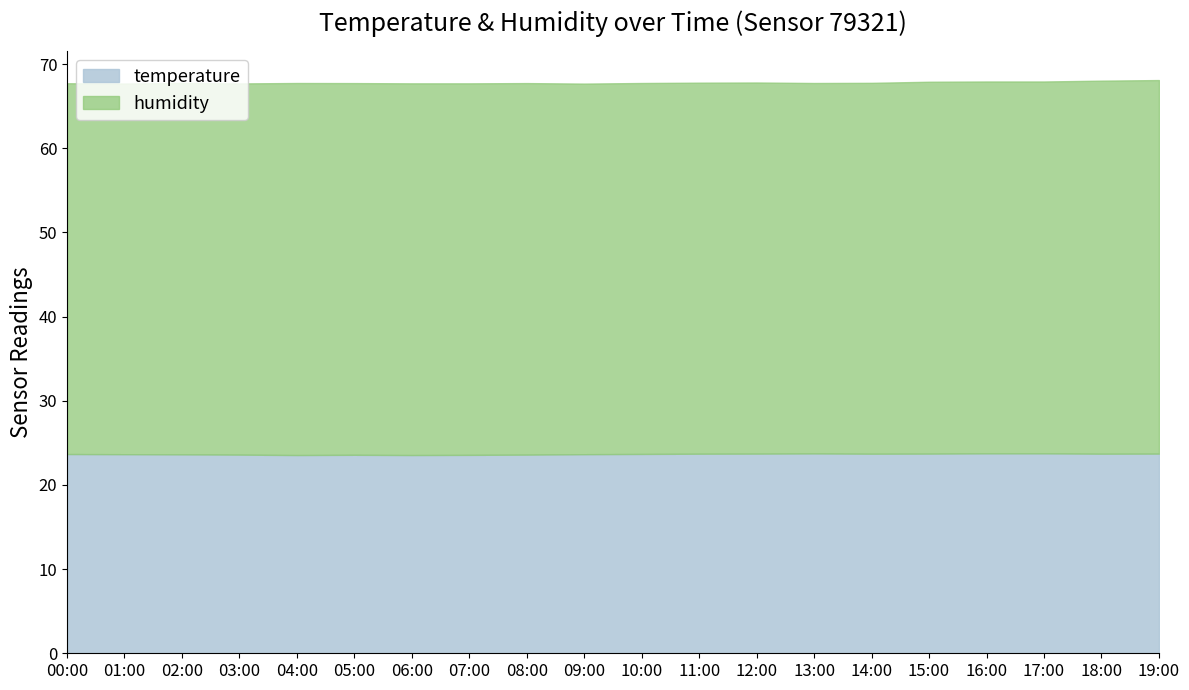

At which category does the data reach its first local valley?

04:00